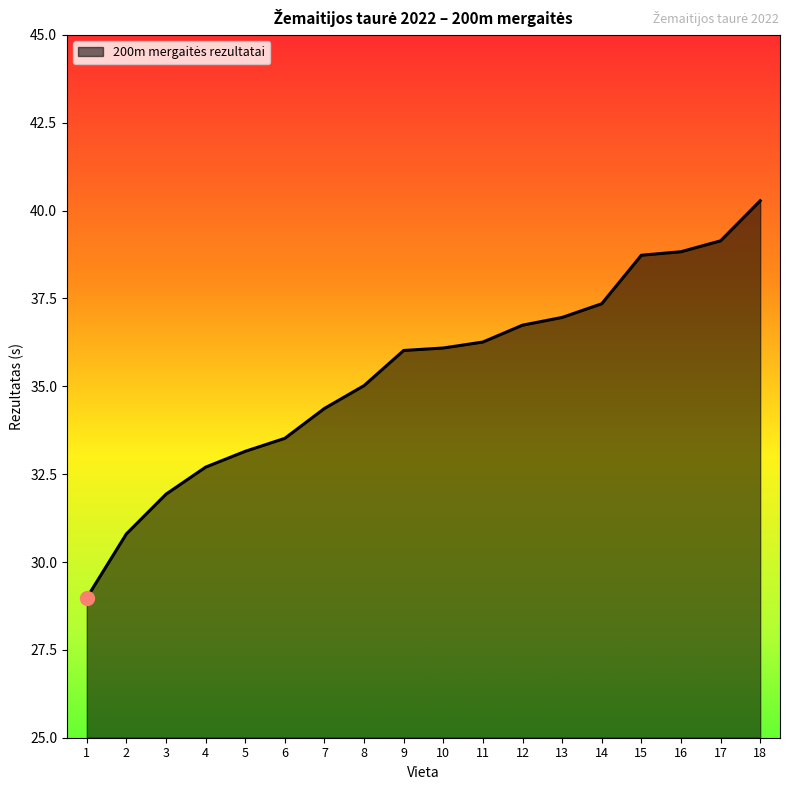

Between 12 and 13, which is larger?

13